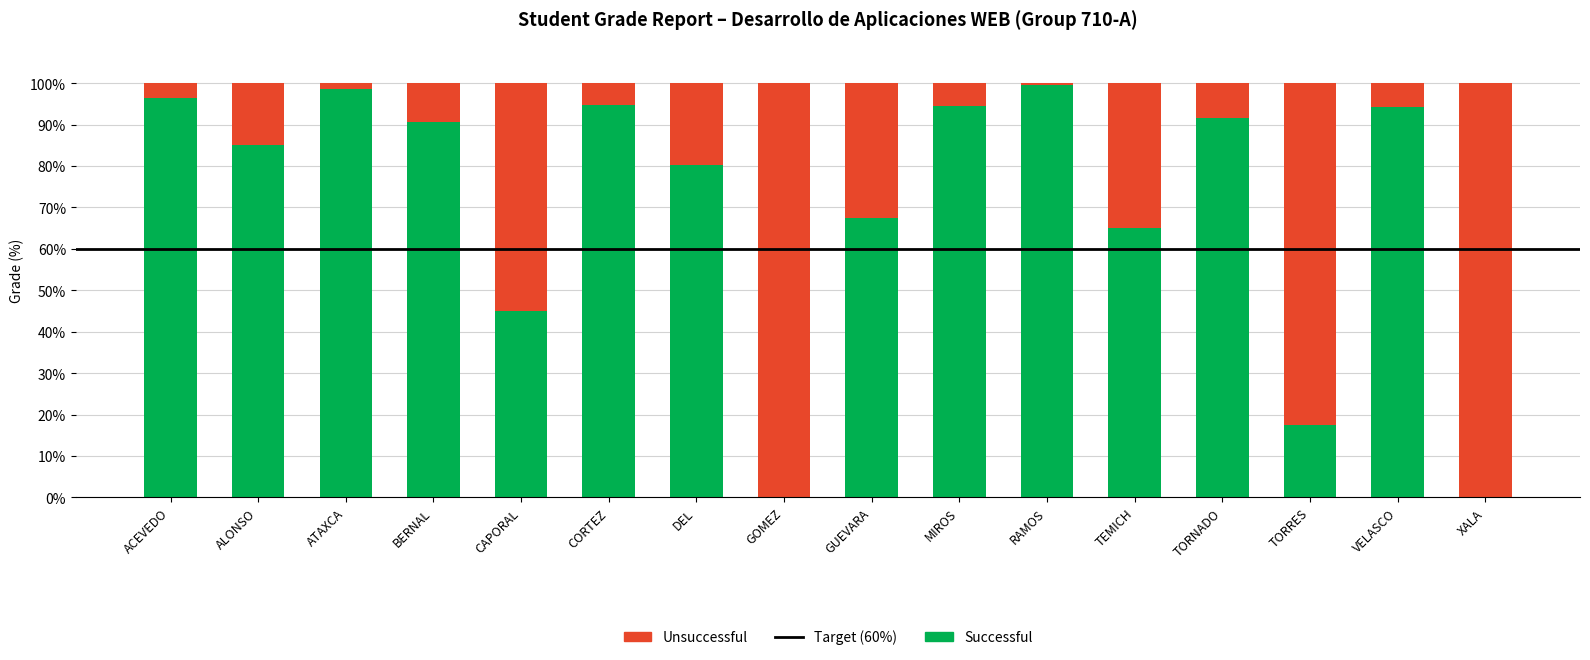

What is the maximum value for Successful?

99.5